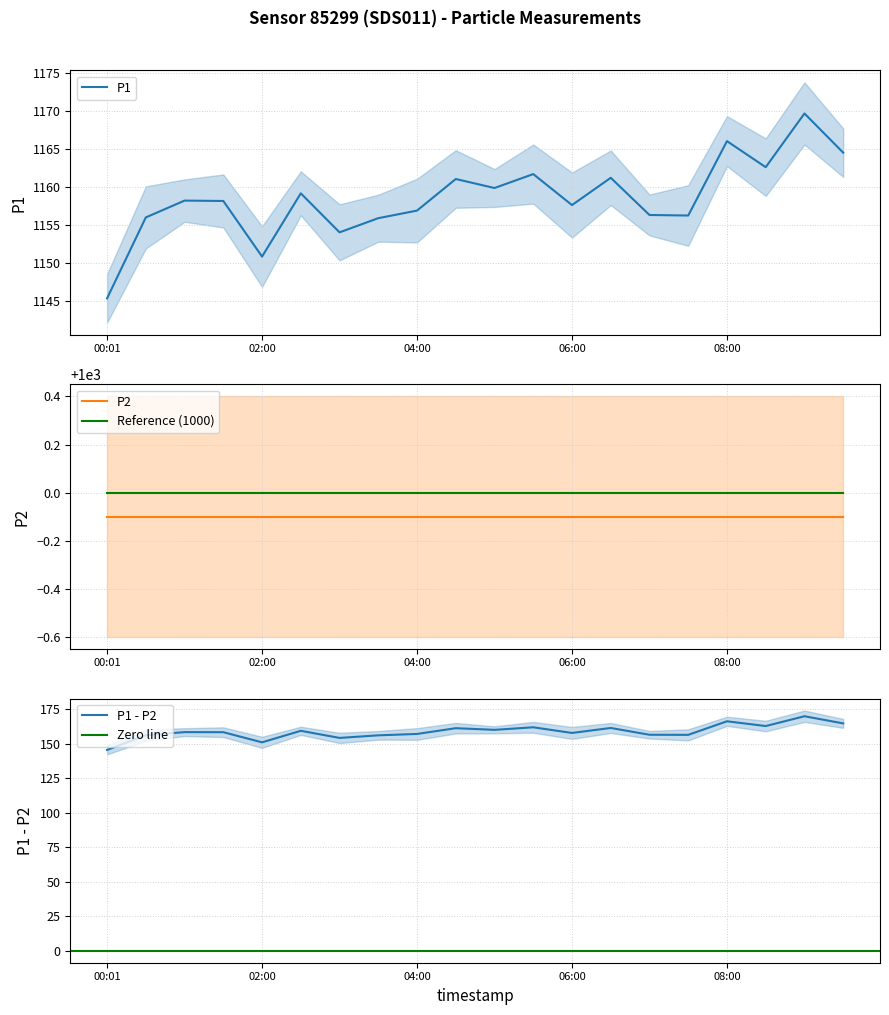

List the labels in order of value, smallest first.

00:01, 02:00, 03:00, 03:30, 00:30, 07:30, 07:00, 04:00, 06:00, 01:30, 01:00, 02:30, 05:00, 04:30, 06:30, 05:30, 08:30, 09:30, 08:00, 09:00